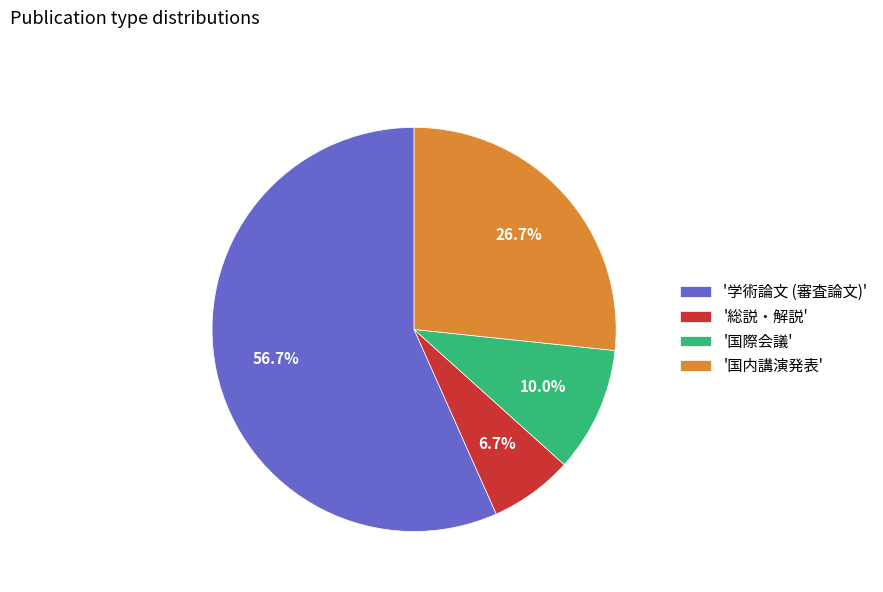

Between '国際会議' and '国内講演発表', which is larger?

'国内講演発表'